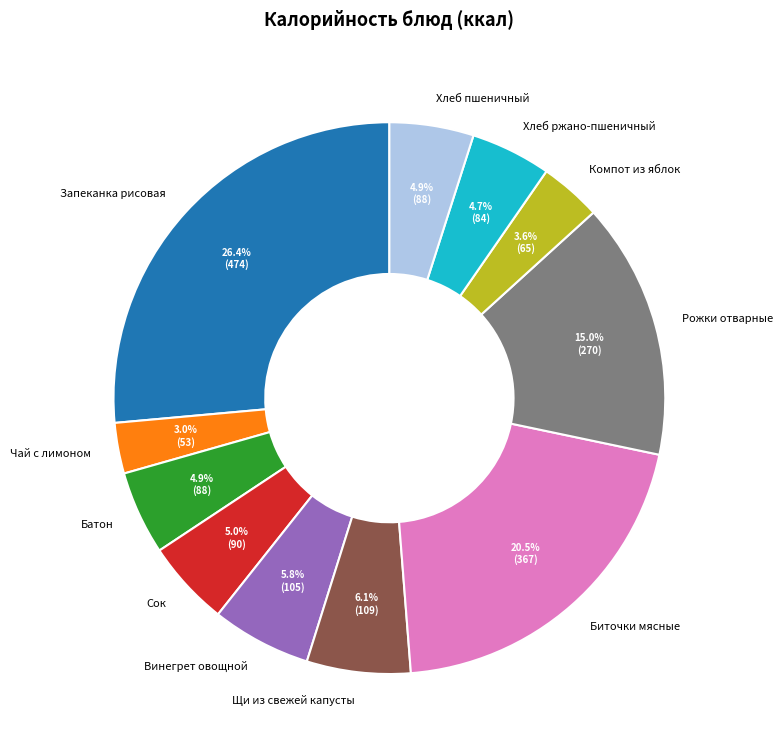

Count the number of slices in the pie.

11